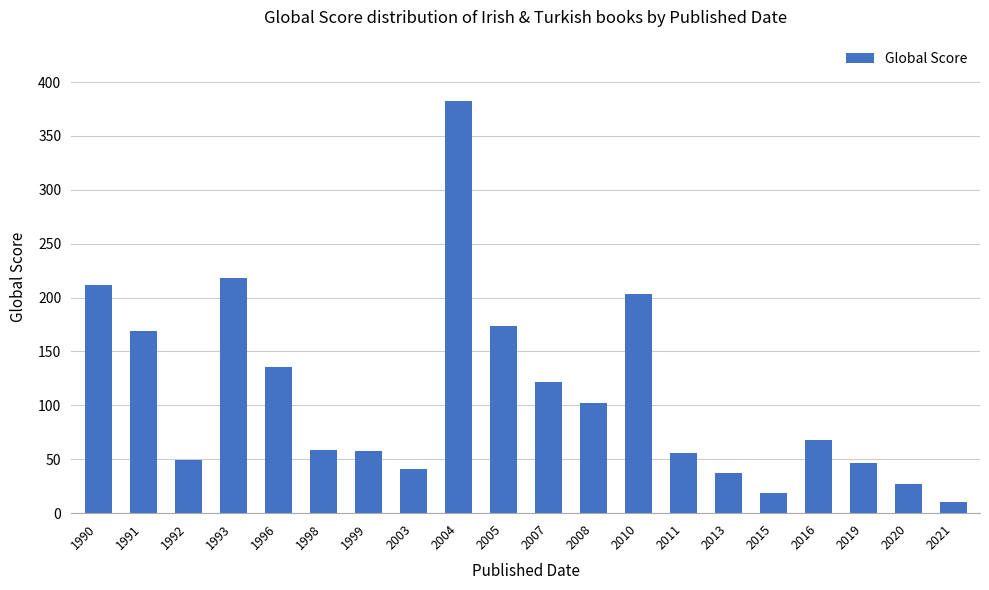

How many values are below 68?

10